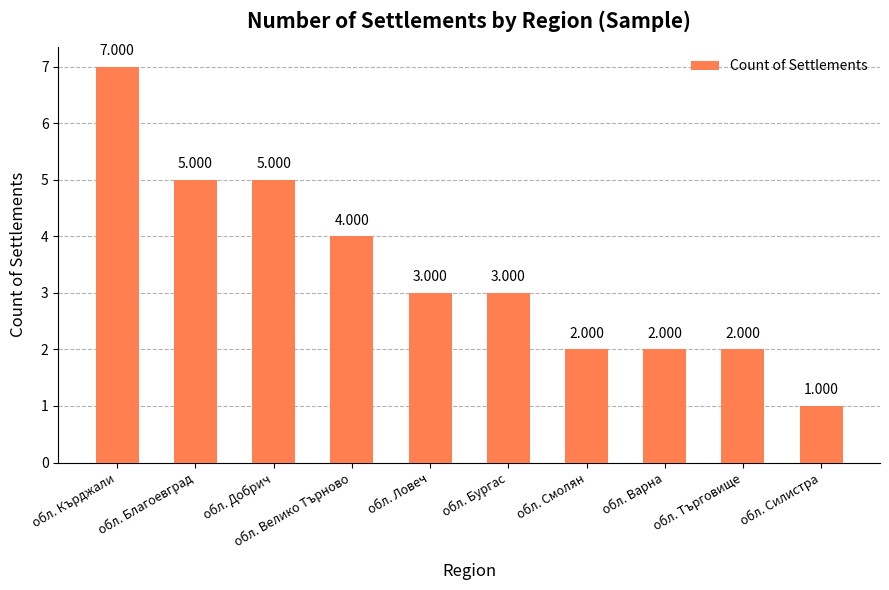

True or false: the data shows 1 at обл. Смолян.

False